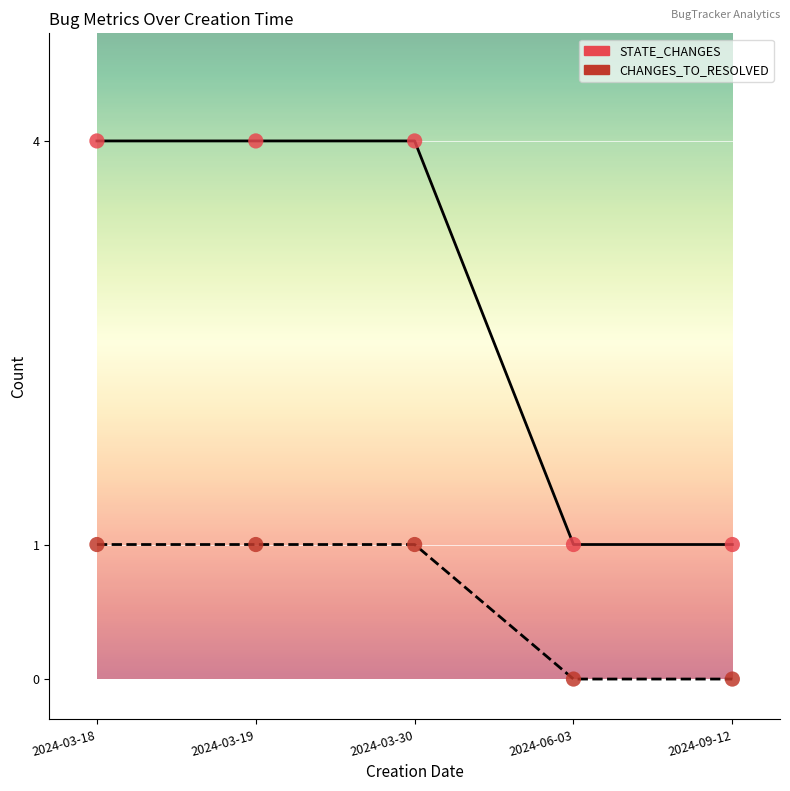

Between 2024-03-30 and 2024-09-12, which series saw the biggest shift?

STATE_CHANGES